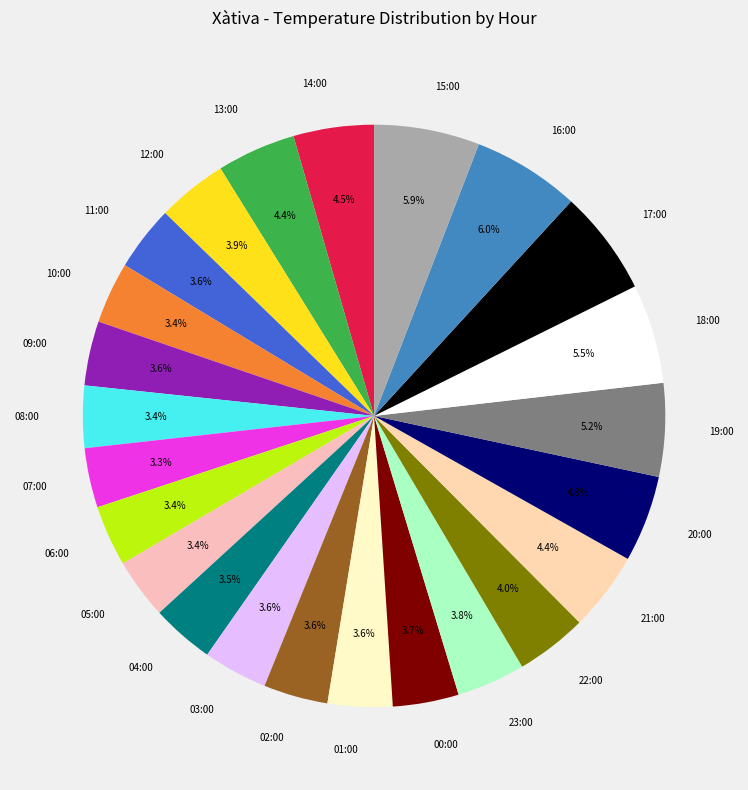

To the nearest percent, what portion does 16:00 represent?

6%